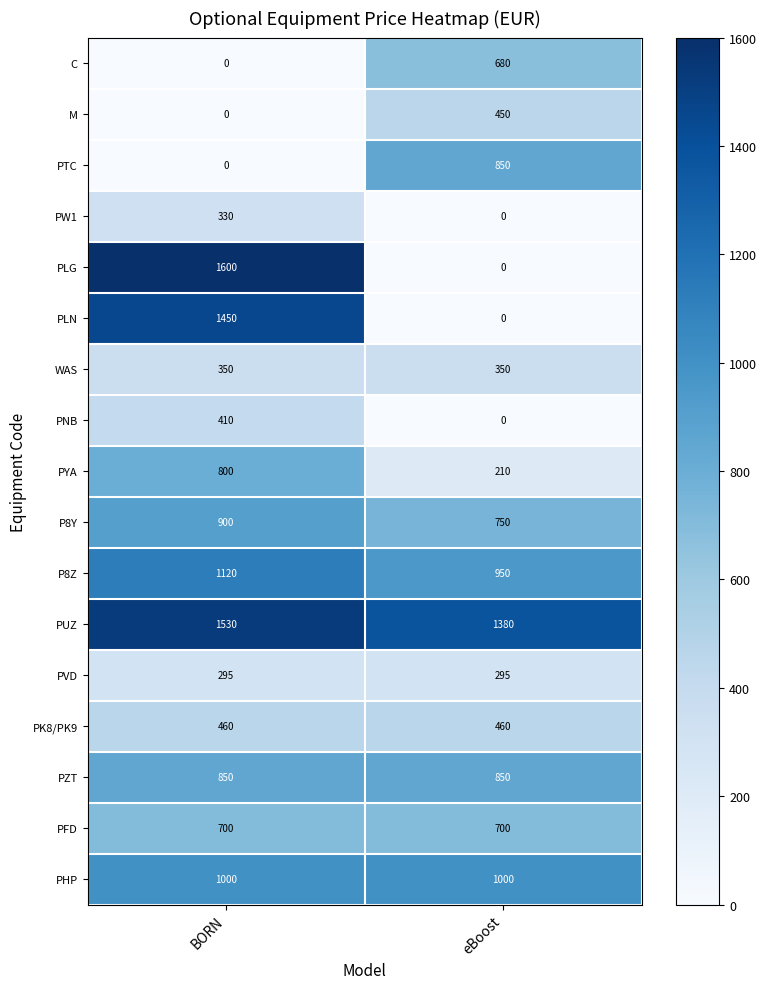

What is the average value of the P8Y series?

825